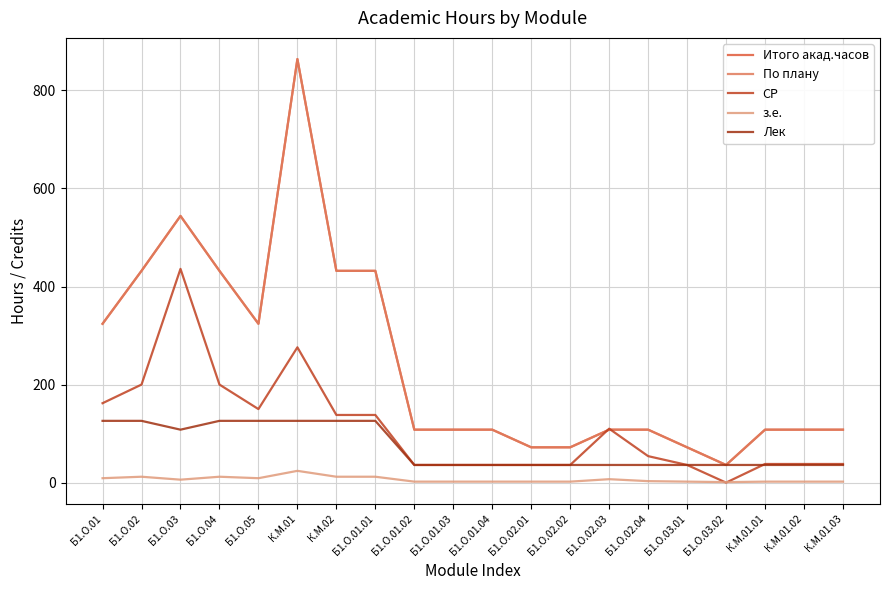

True or false: Лек and По плану cross at least once.

False